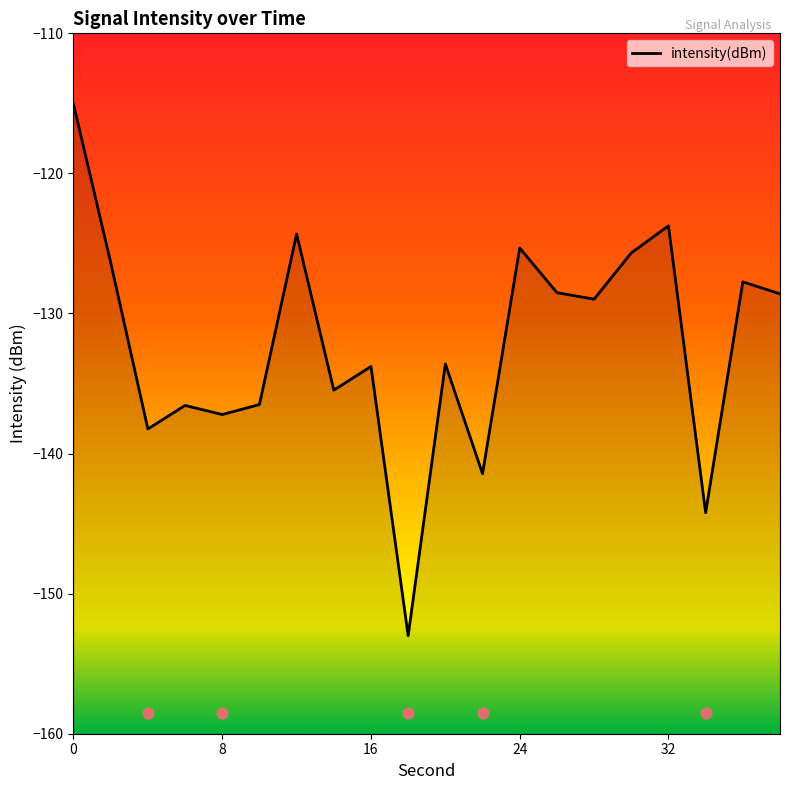

Between 6 and 22, which is larger?

6